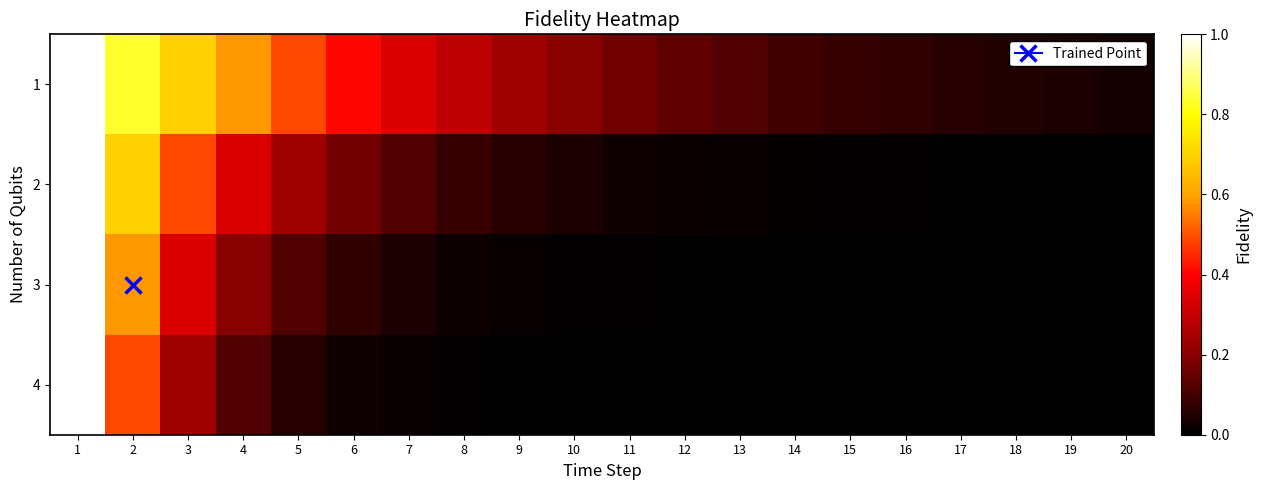

Reading left to right, transcribe all the data shown in this chart.

1: 1=1.0	2=0.8	3=0.7	4=0.6	5=0.5	6=0.4	7=0.3	8=0.3	9=0.2	10=0.2	11=0.2	12=0.1	13=0.1	14=0.1	15=0.1	16=0.1	17=0.1	18=0.0	19=0.0	20=0.0
2: 1=1.0	2=0.7	3=0.5	4=0.3	5=0.2	6=0.2	7=0.1	8=0.1	9=0.1	10=0.0	11=0.0	12=0.0	13=0.0	14=0.0	15=0.0	16=0.0	17=0.0	18=0.0	19=0.0	20=0.0
3: 1=1.0	2=0.6	3=0.3	4=0.2	5=0.1	6=0.1	7=0.0	8=0.0	9=0.0	10=0.0	11=0.0	12=0.0	13=0.0	14=0.0	15=0.0	16=0.0	17=0.0	18=0.0	19=0.0	20=0.0
4: 1=1.0	2=0.5	3=0.2	4=0.1	5=0.1	6=0.0	7=0.0	8=0.0	9=0.0	10=0.0	11=0.0	12=0.0	13=0.0	14=0.0	15=0.0	16=0.0	17=0.0	18=0.0	19=0.0	20=0.0